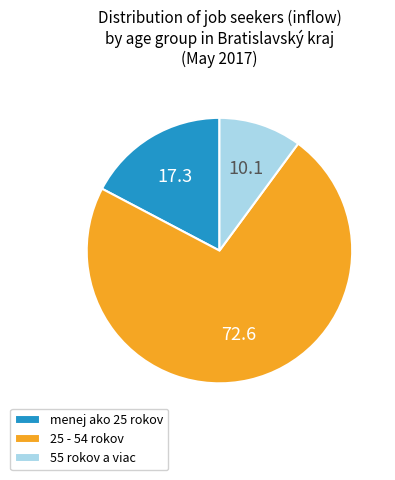

Does any single category account for the majority?

Yes